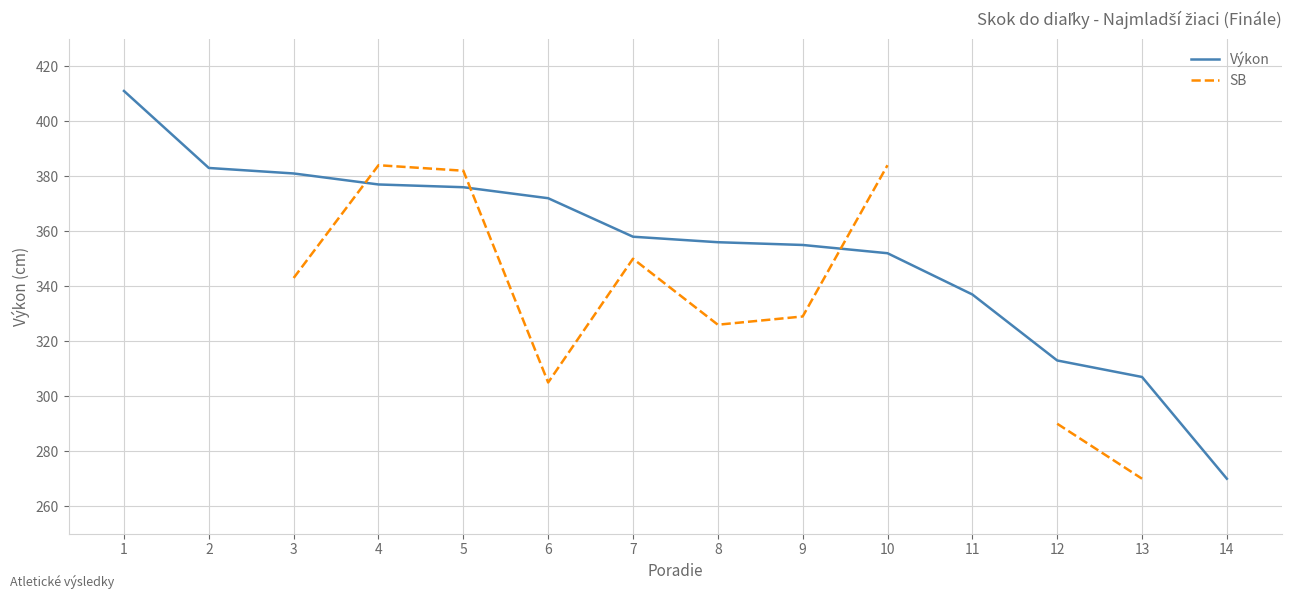

What is the approximate value of SB at 4?

384.0